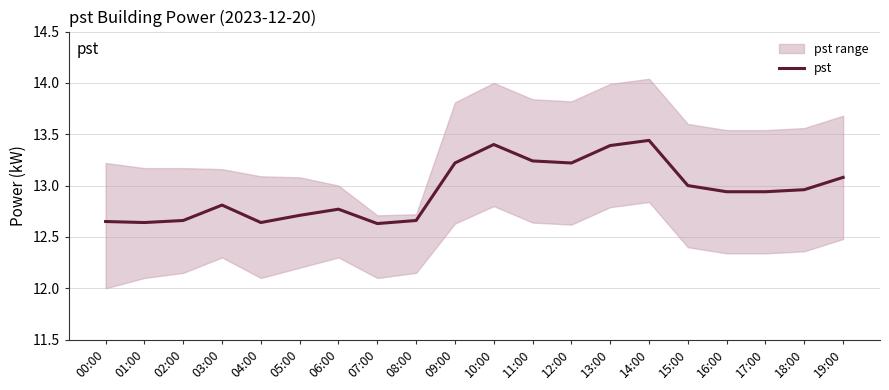

True or false: the data shows 19.7 at 13:00.

False